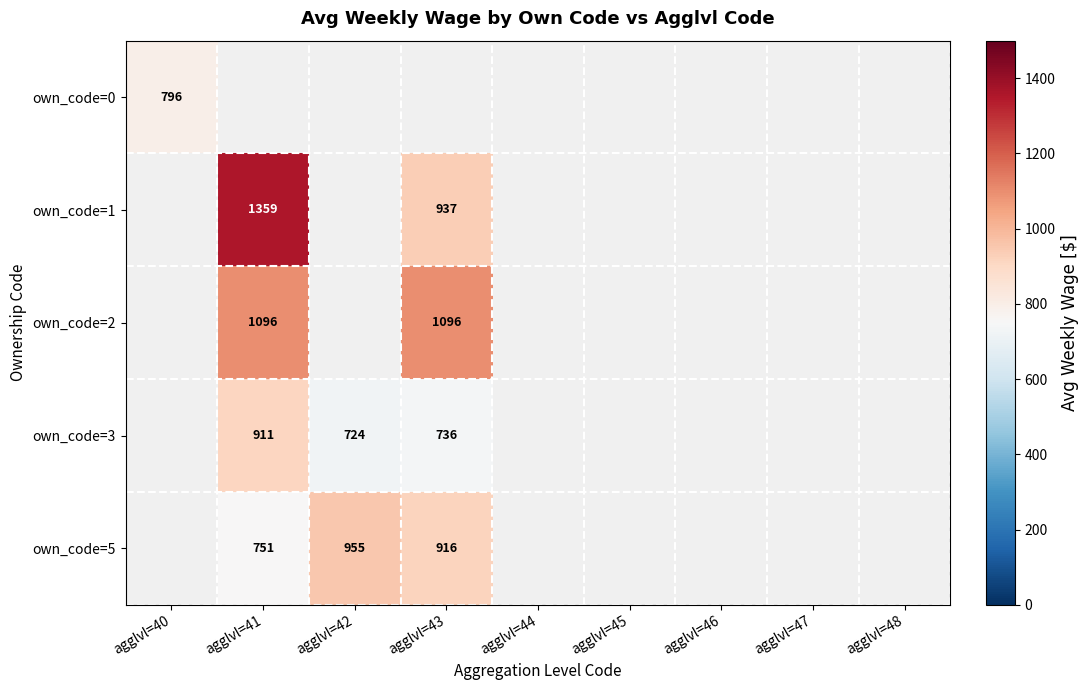

The value of own_code=2 at agglvl=41 is 1574. True or false?

False